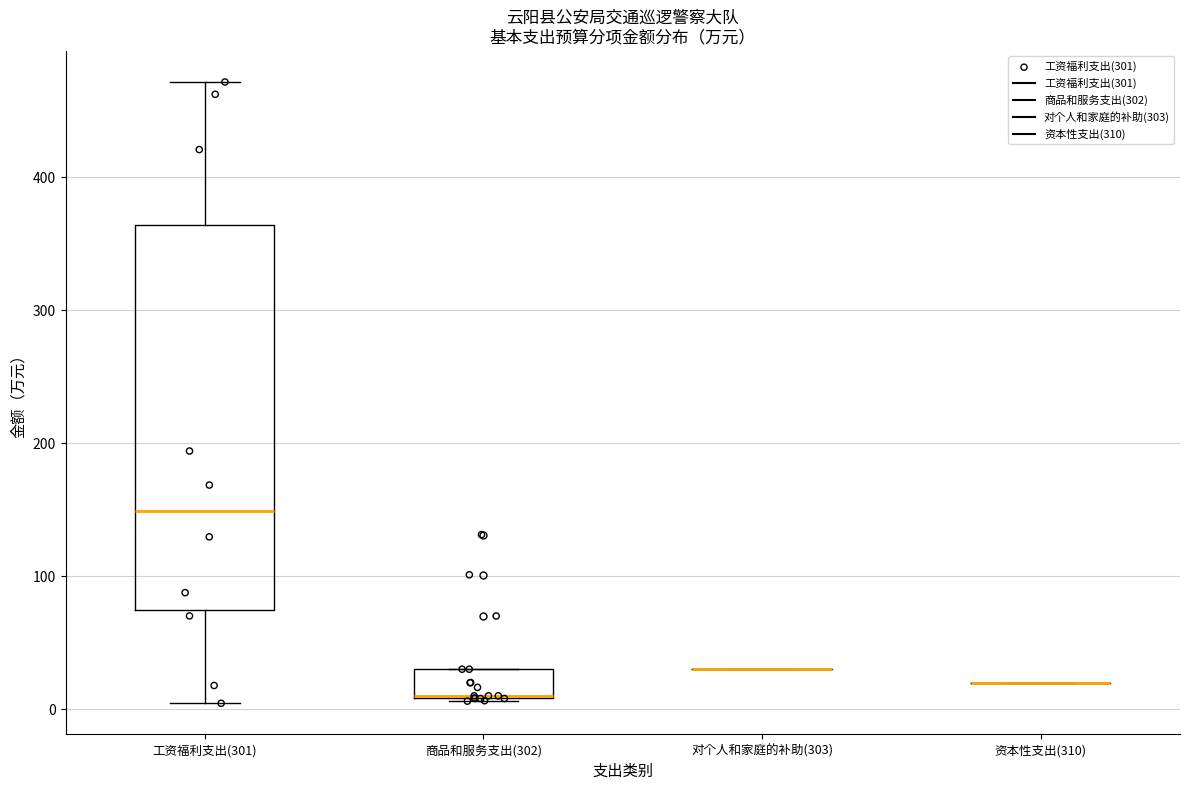

Reading left to right, read every box against the y-axis: the position of its median line, the range the box covers, and the ends of its whiskers. The values are not printed on the chart, so give them approximately, as read against the axis.

工资福利支出(301): median 150, box 70 to 360, whiskers 0 to 470
商品和服务支出(302): median 10 (drawn on the box's lower edge), box 10 to 30, whiskers 10 to 30
对个人和家庭的补助(303): box collapsed to a line at 30, whiskers 30 to 30
资本性支出(310): box collapsed to a line at 20, whiskers 20 to 20